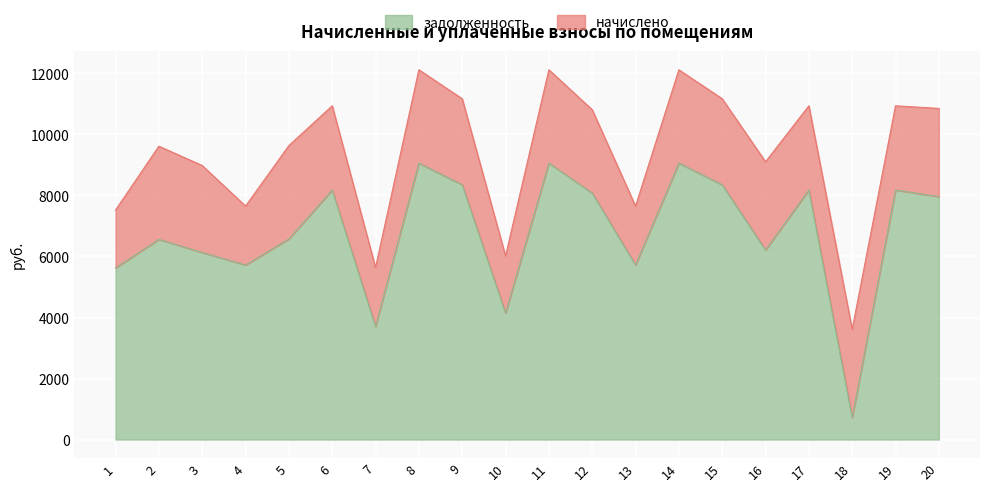

At which category does the chart reach its minimum across all series?

18